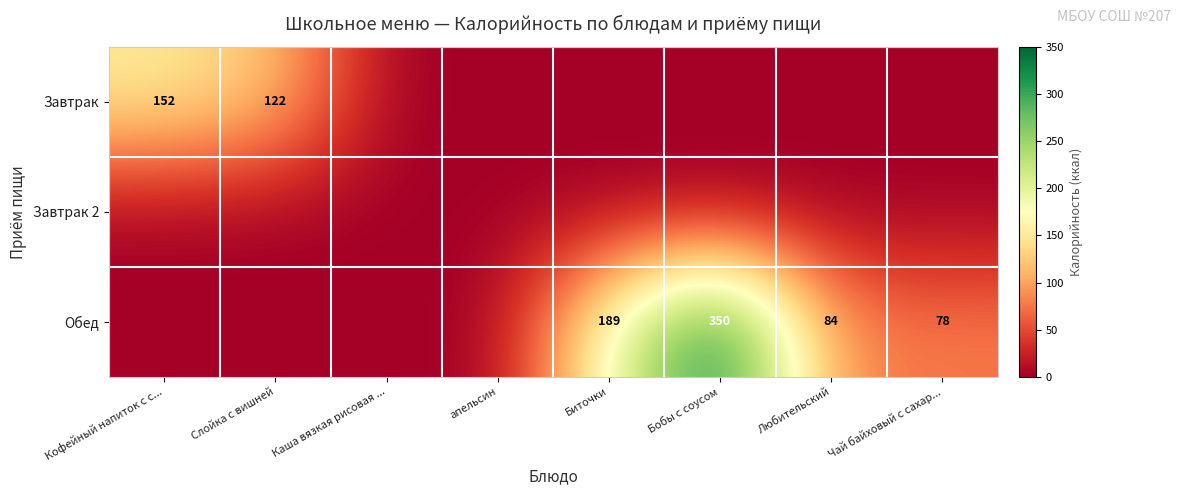

What is the difference between the Обед values at Чай байховый с сахар... and Любительский?

6